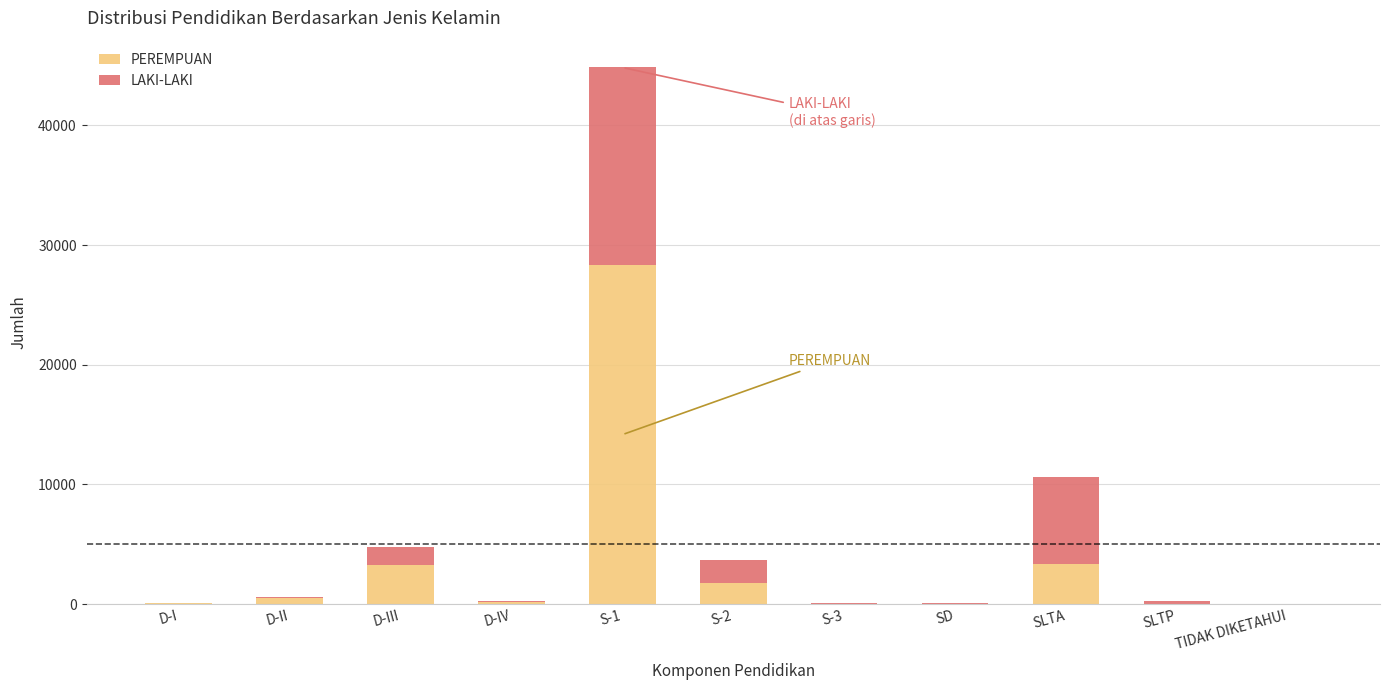

What is the total value across all series at D-II?

622